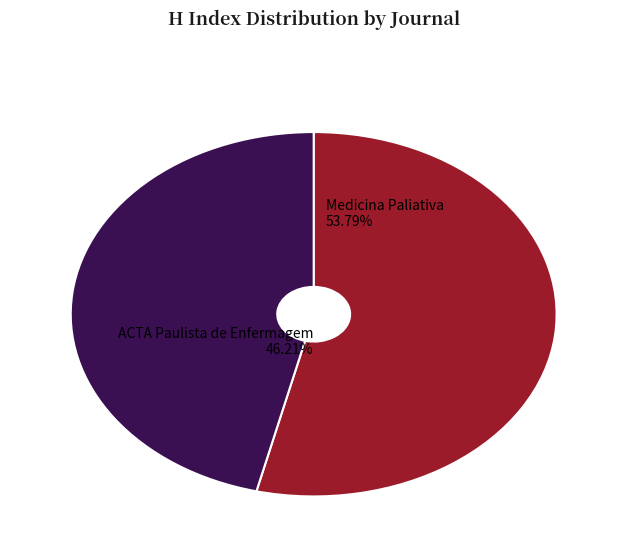

What is the largest slice in the pie chart?

Medicina Paliativa